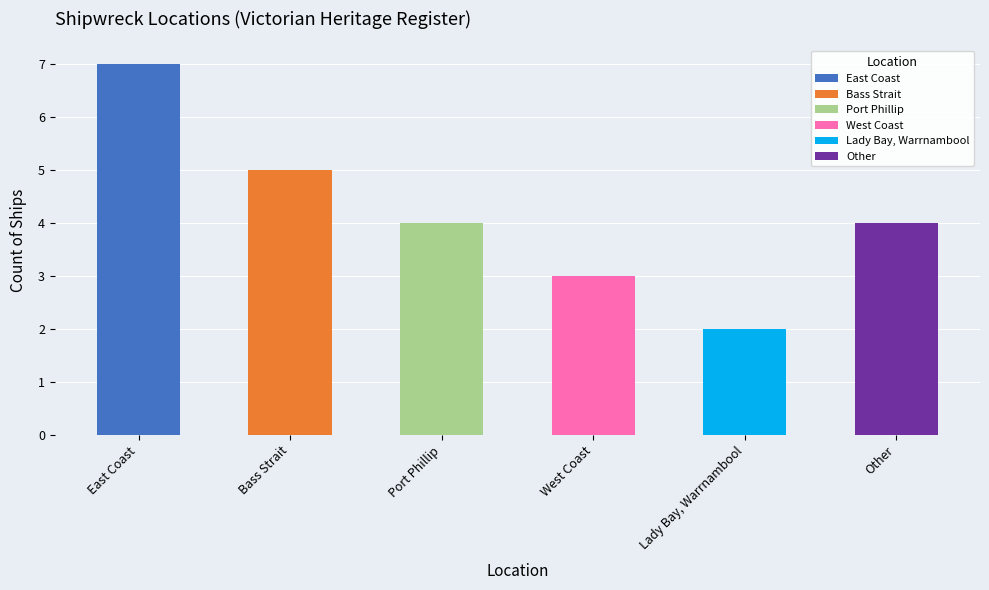

Where is the data nearest to the value 4?

Port Phillip